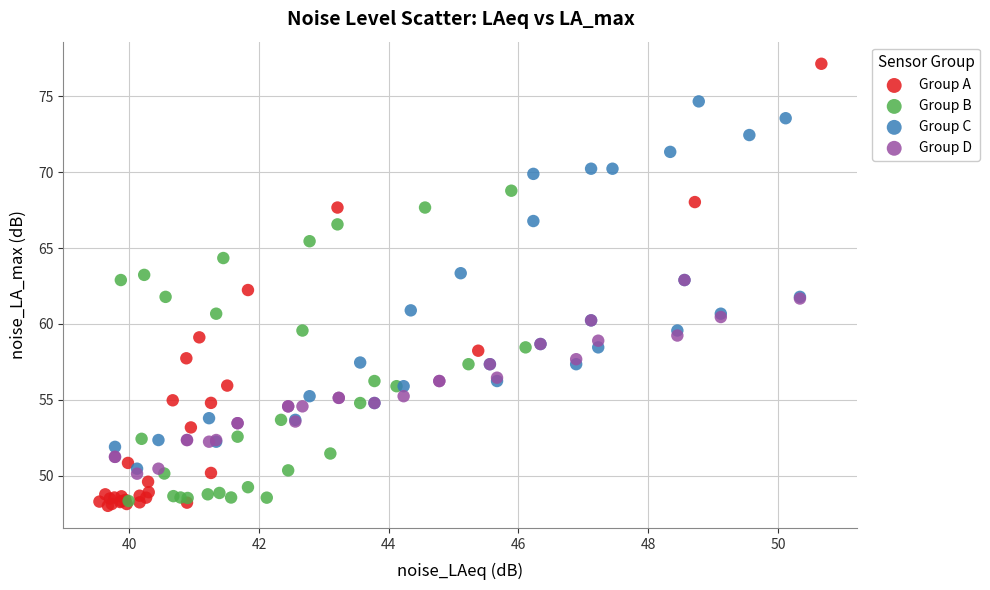

Which series reaches the maximum Y coordinate?

Group A